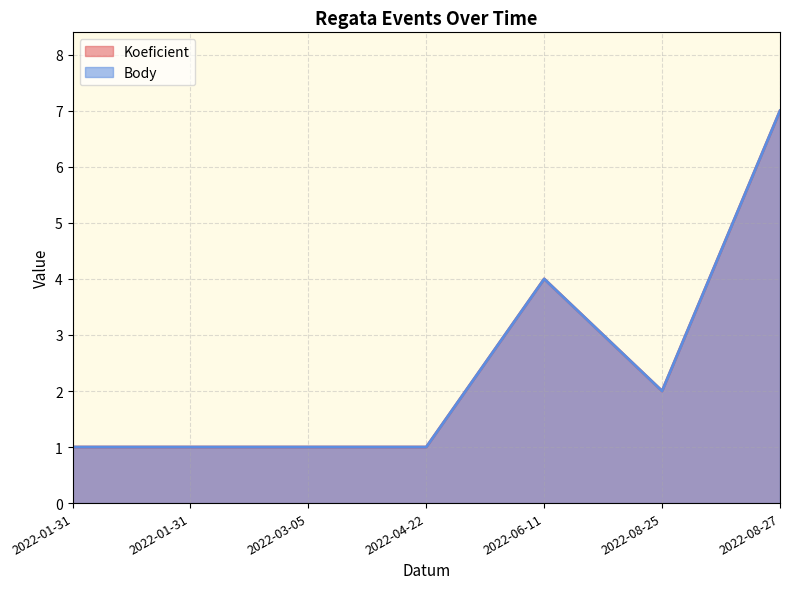

Which series has the largest range (max minus min)?

Koeficient